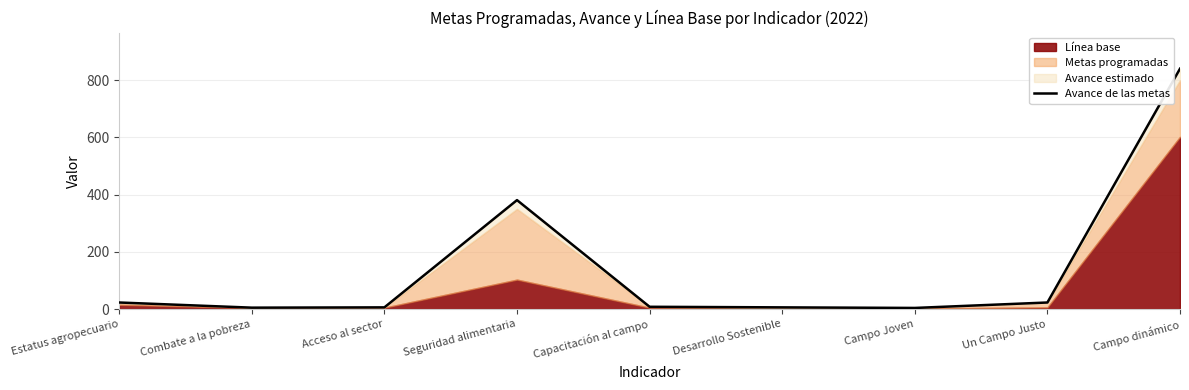

What is the change in value from Acceso al sector to Campo dinámico?

+834.0